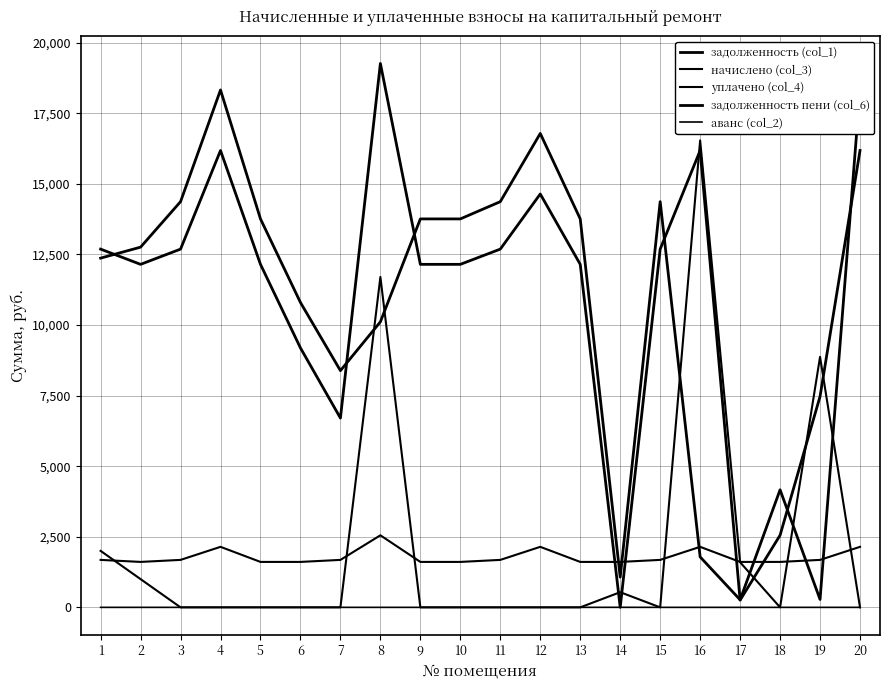

Where is аванс (col_2) nearest to the value 0?

1